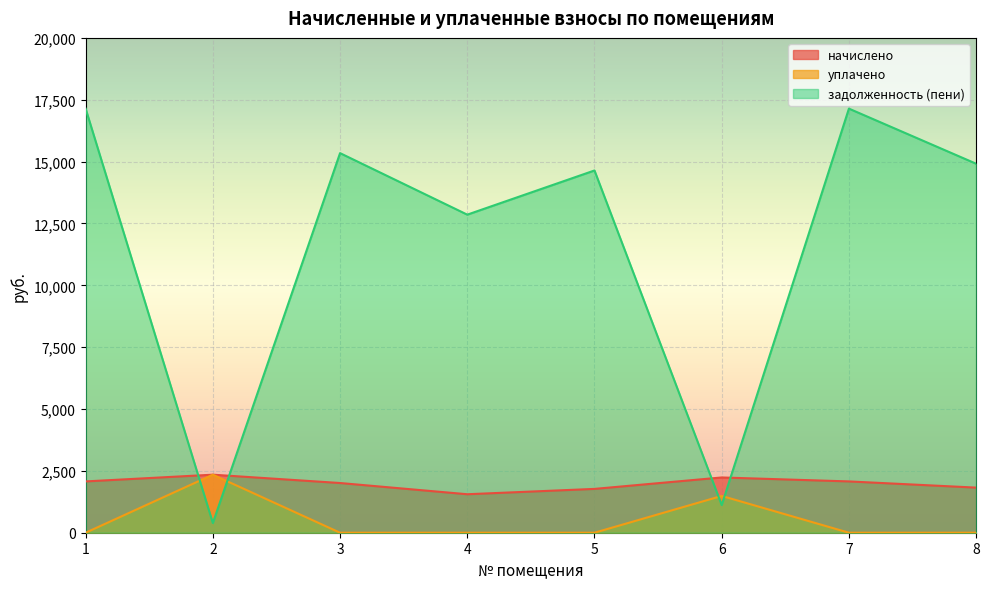

List the labels in order of задолженность (пени) value, largest first.

1, 7, 3, 8, 5, 4, 6, 2